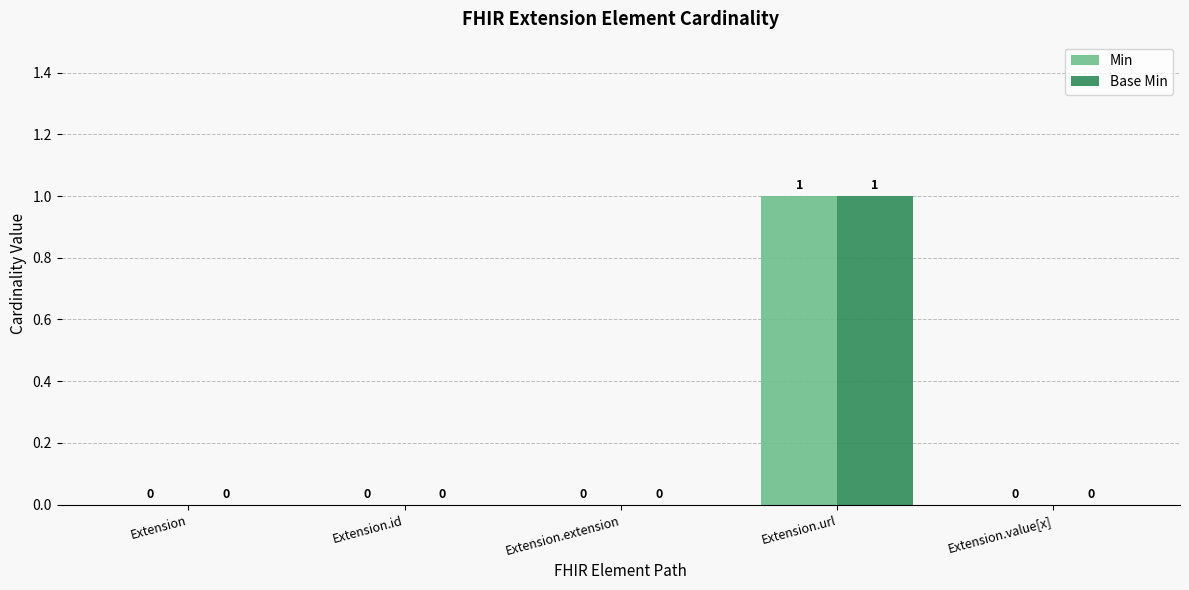

At which category is the sum across all series the highest?

Extension.url